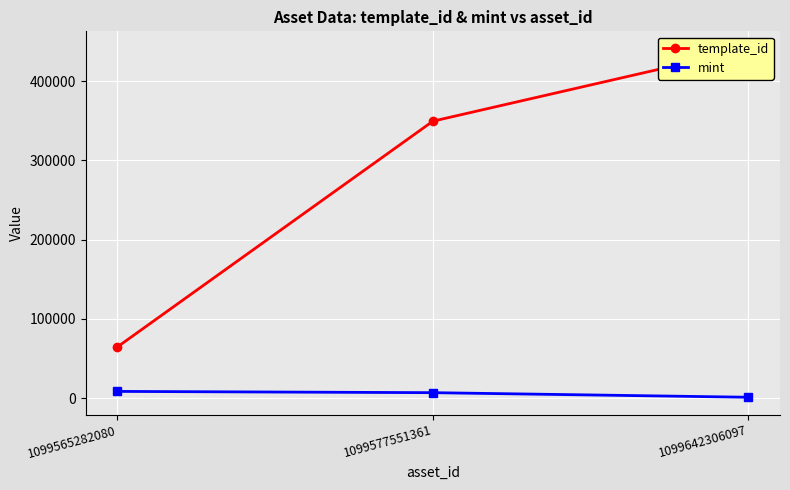

At which label is mint closest to 4928?

1099577551361